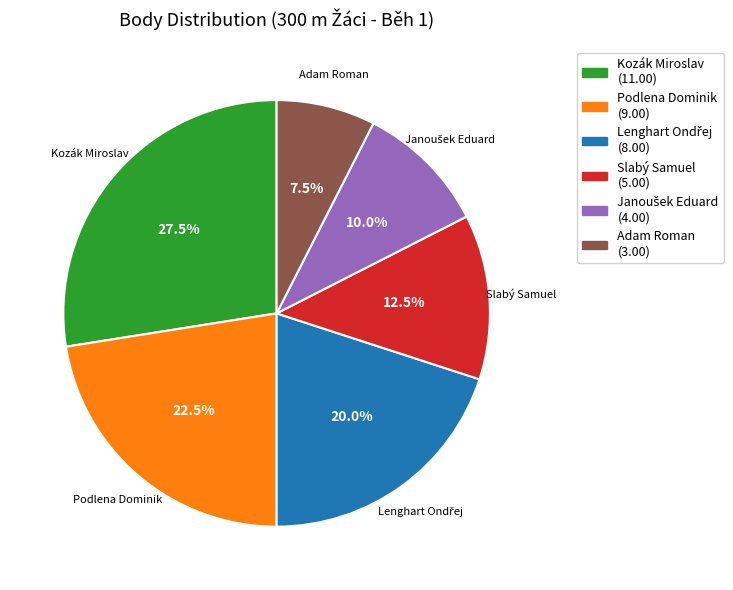

Is there a majority slice in this chart?

No